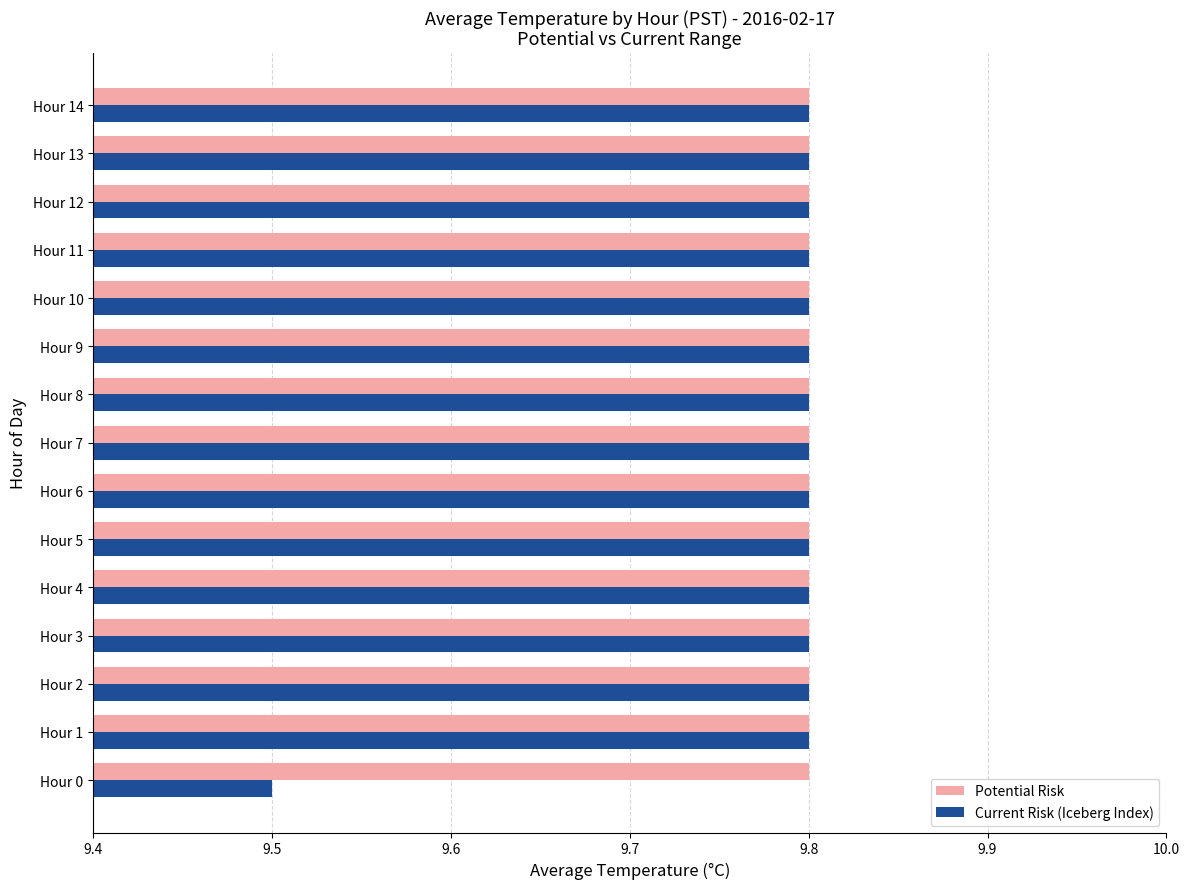

What is the sum of the Potential Risk values at Hour 1 and Hour 13?

19.6